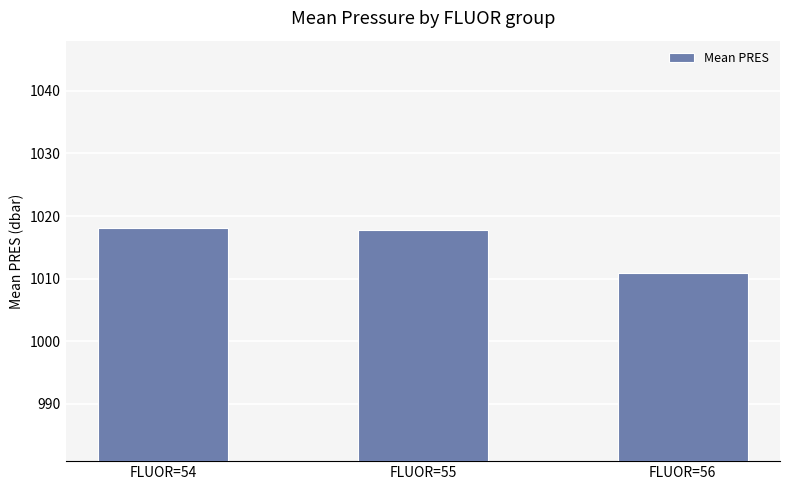

Is it true that the value at FLUOR=55 is 1017.8?

True